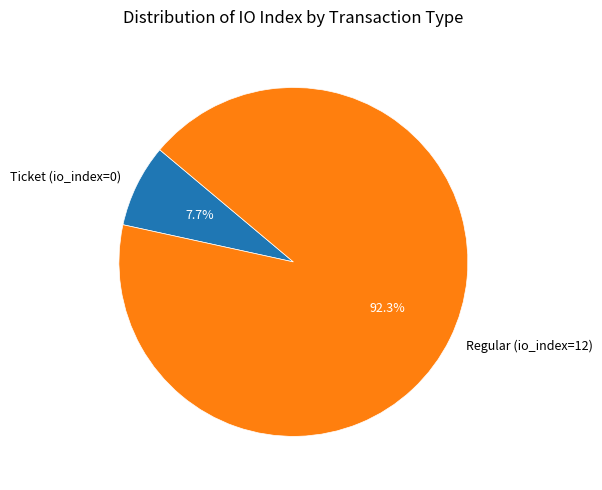

What percentage is NOT represented by Ticket (io_index=0)?

92.3%